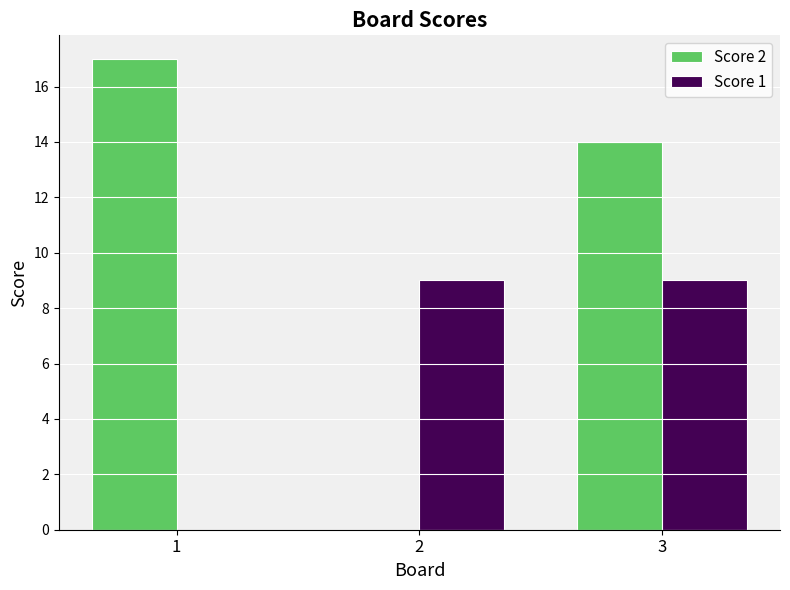

At which category is the sum across all series the highest?

3